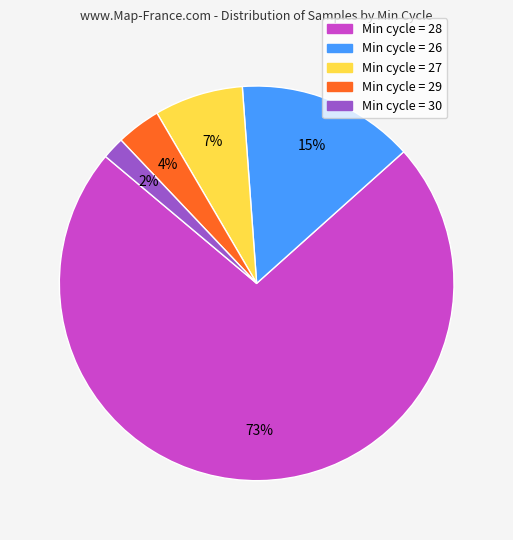

Which has a higher value, Min cycle = 27 or Min cycle = 30?

Min cycle = 27